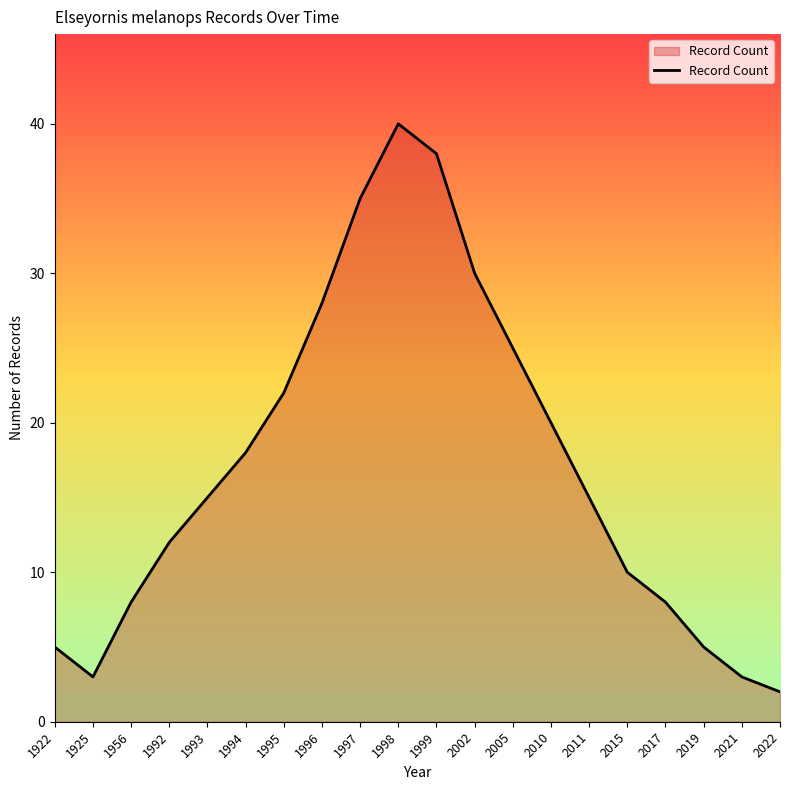

Reading left to right, list all the values displayed in this chart.

5	3	8	12	15	18	22	28	35	40	38	30	25	20	15	10	8	5	3	2